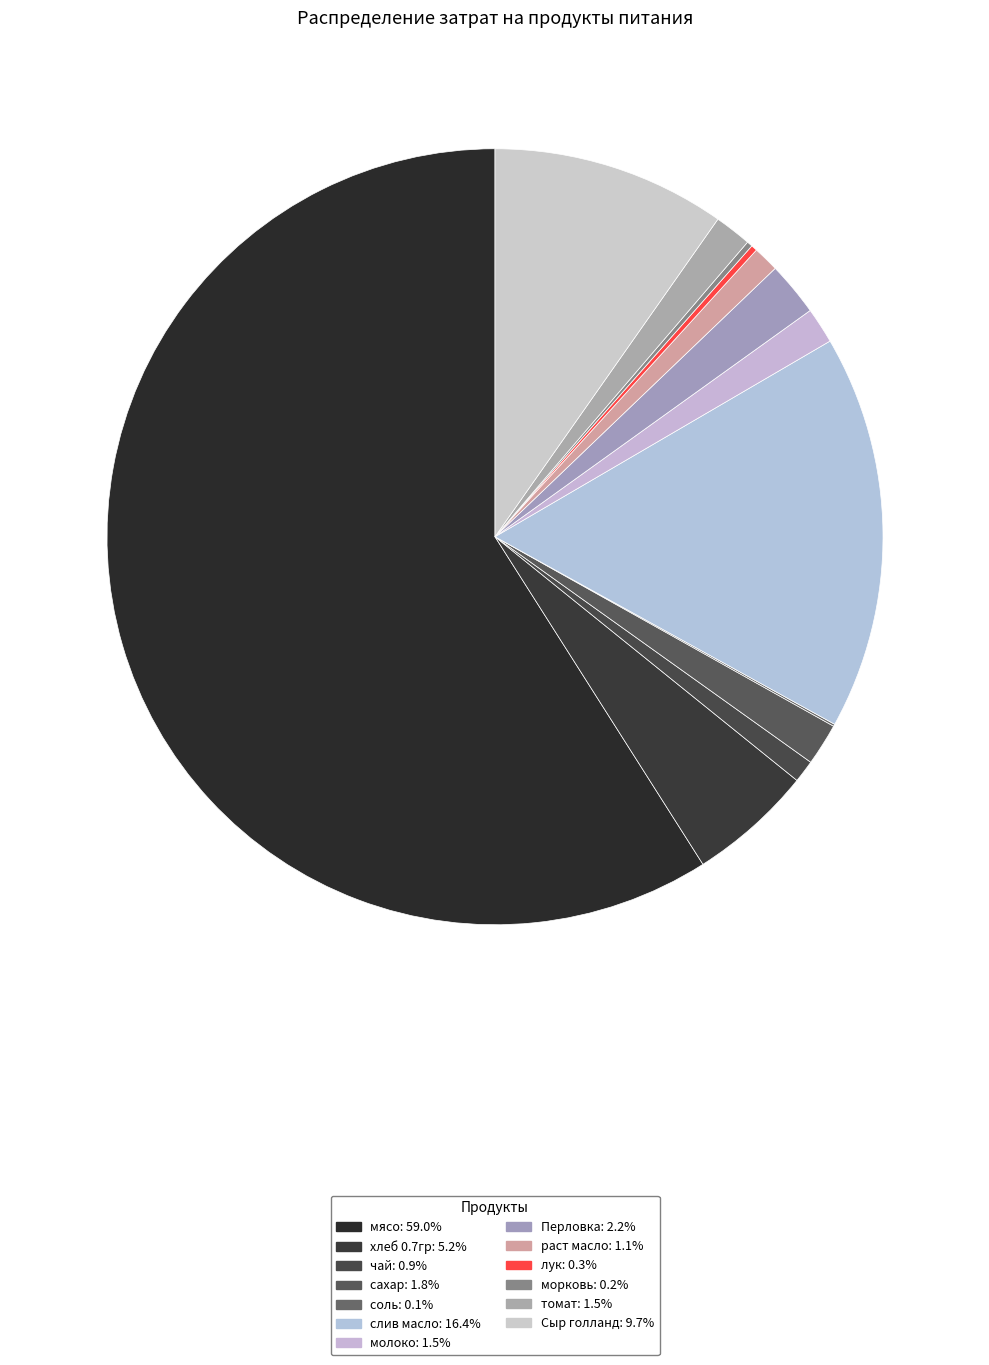

What portion of the pie excludes мясо?

41.0%